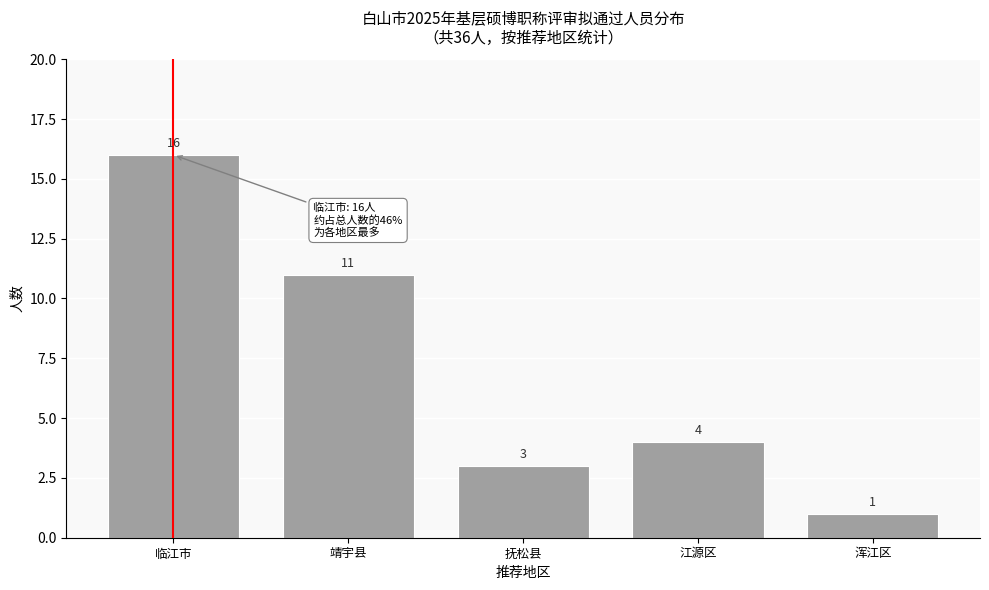

Reading left to right, extract all data points from this chart.

16	11	3	4	1